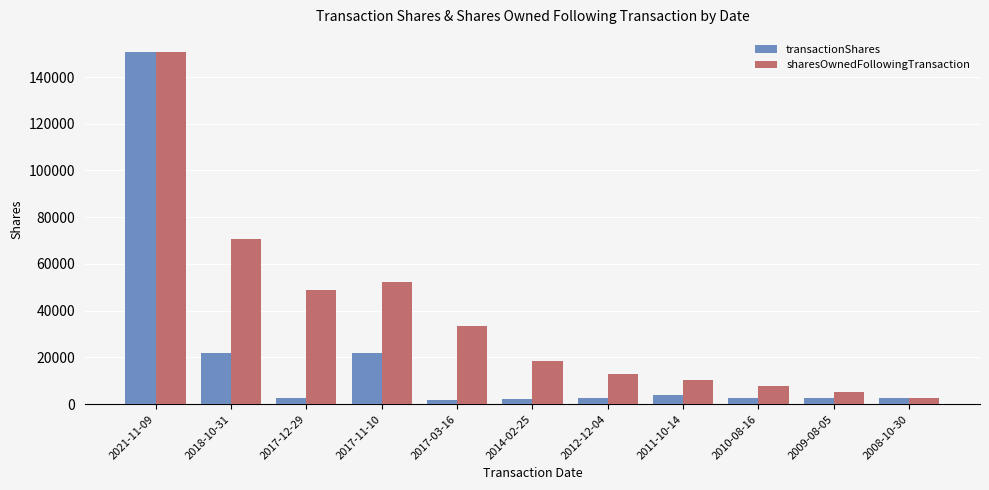

Which series has the widest spread of values?

transactionShares